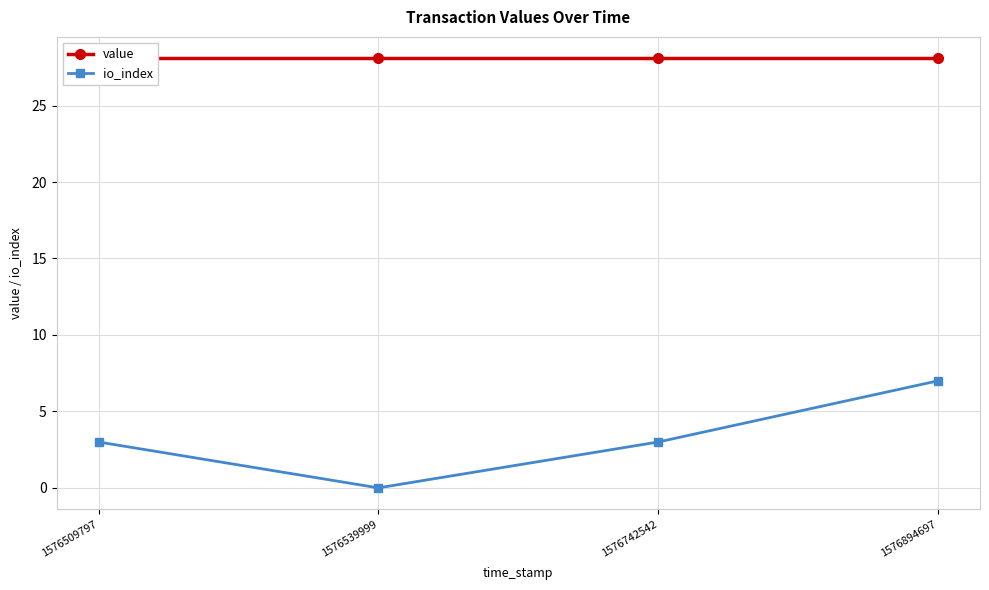

Reading left to right, extract all data points from this chart.

value: 28.1	28.1	28.1	28.1
io_index: 3.0	0.0	3.0	7.0